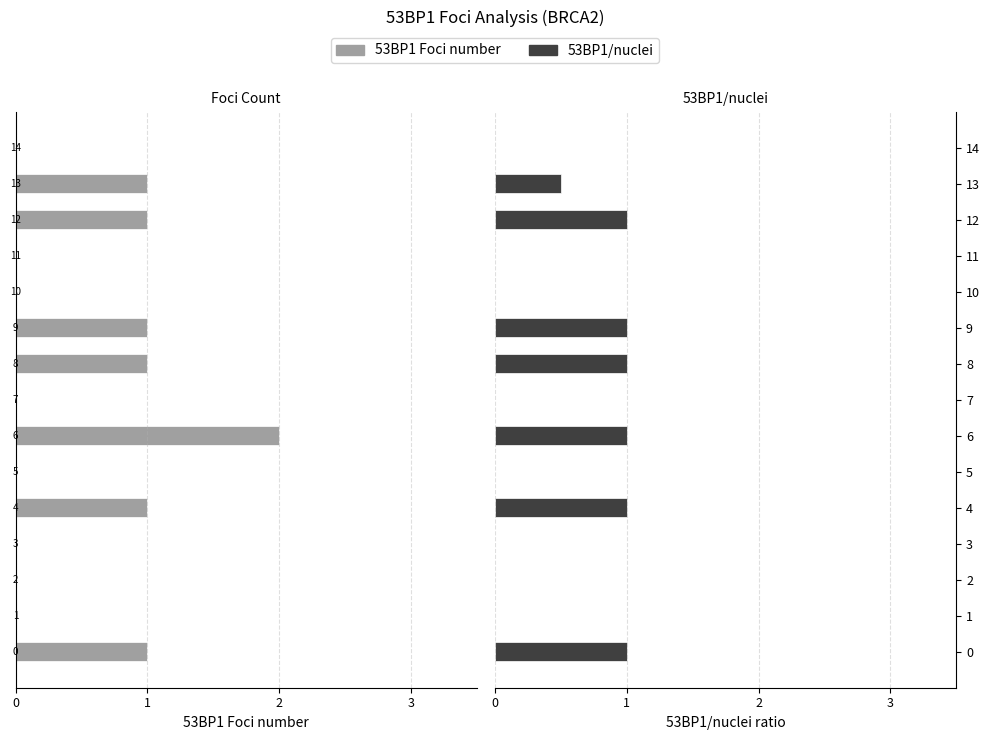

Reading right to left, list all the values displayed in this chart.

53BP1 Foci number: 0.0	-1.0	-1.0	0.0	0.0	-1.0	-1.0	0.0	-2.0	0.0	-1.0	0.0	0.0	0.0	-1.0
53BP1/nuclei: 0.0	0.5	1.0	0.0	0.0	1.0	1.0	0.0	1.0	0.0	1.0	0.0	0.0	0.0	1.0